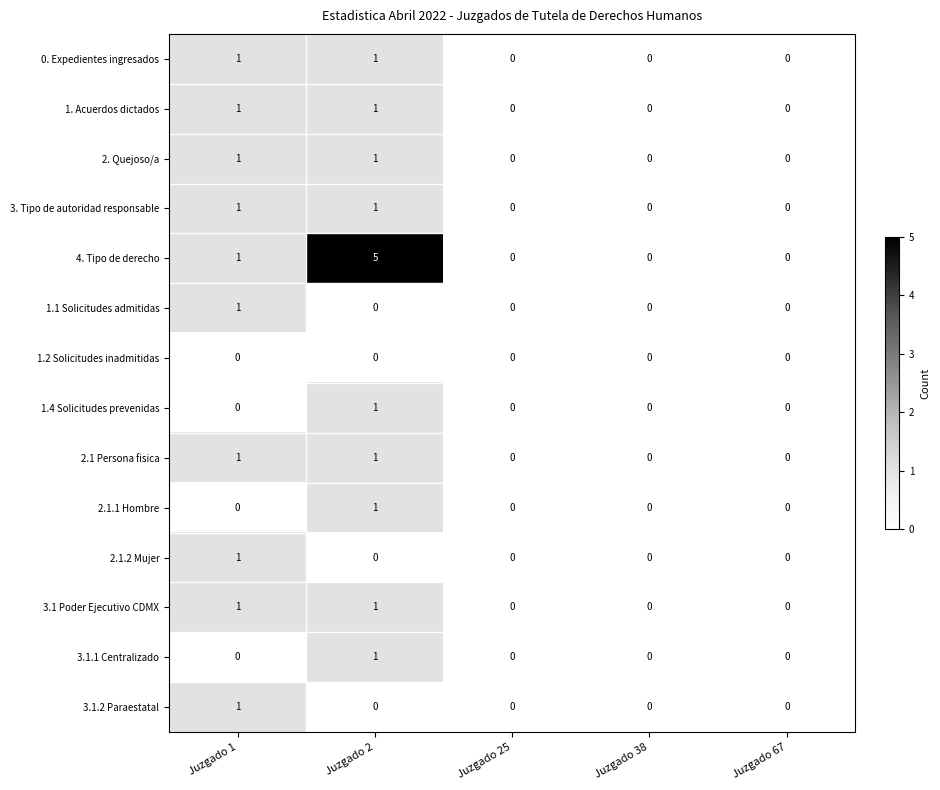

Which series has the largest total across all categories?

4. Tipo de derecho